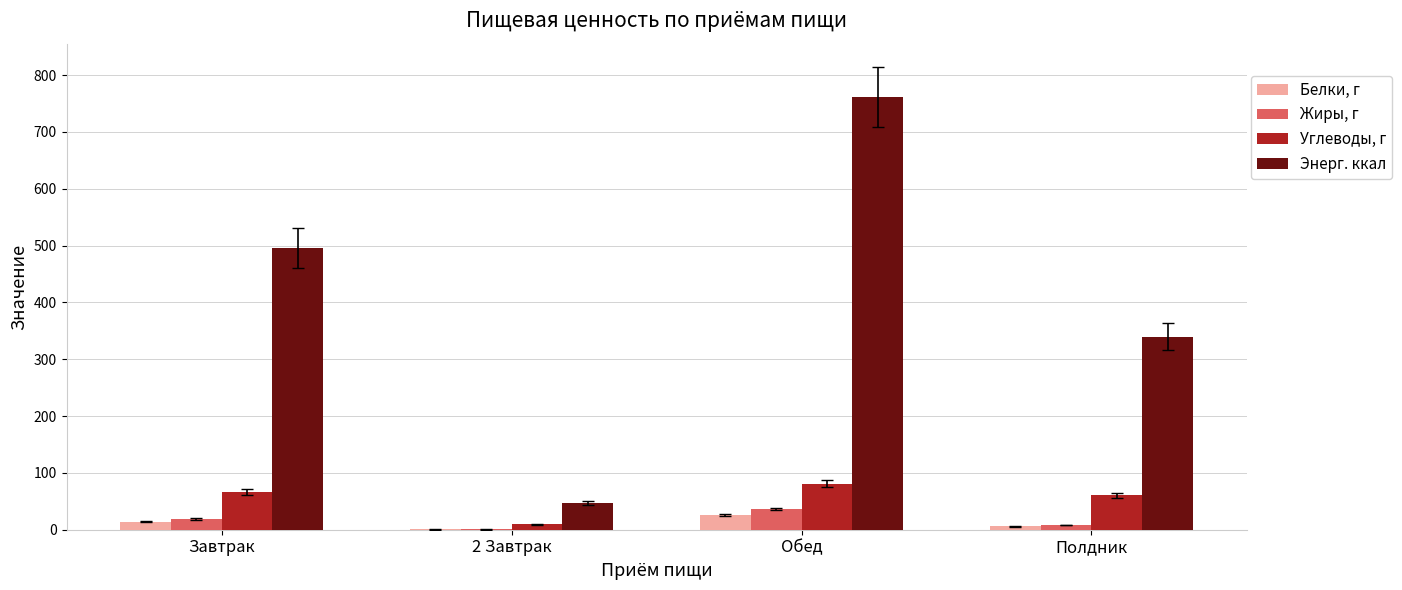

What is the total value across all series at Полдник?

414.3